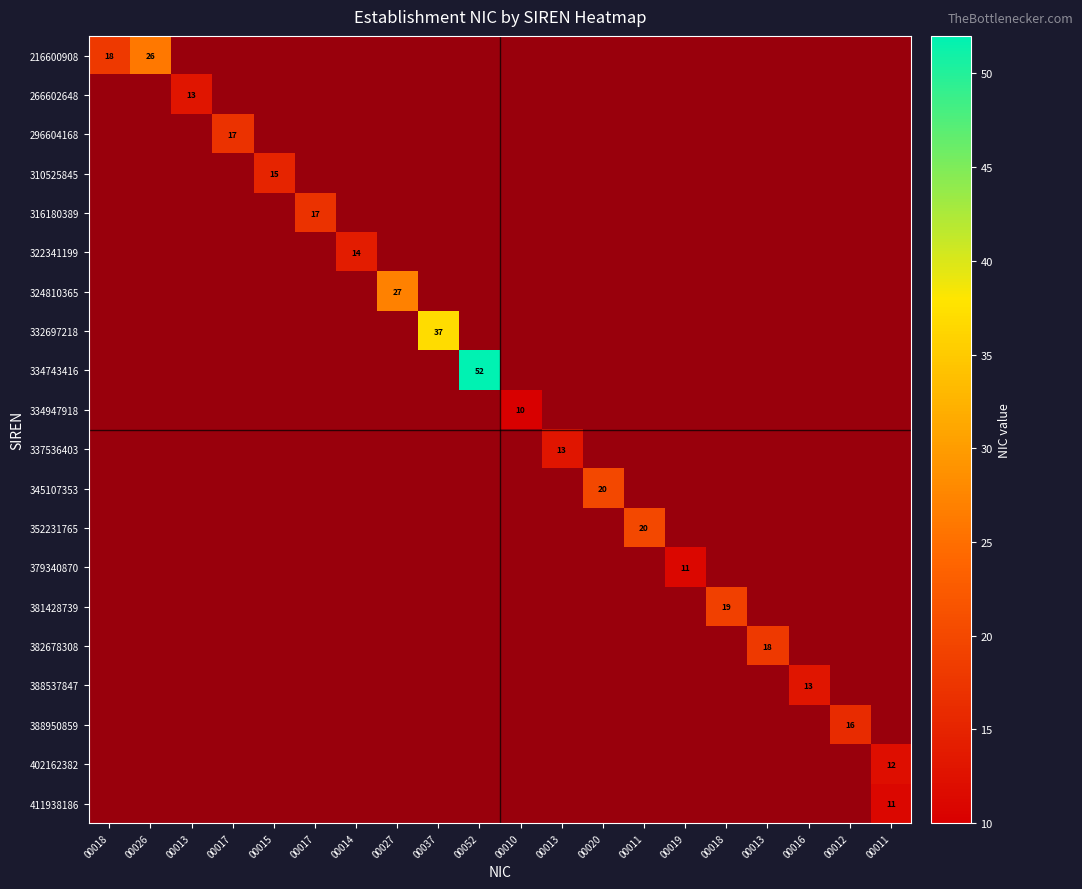

What is the difference between the maximum and minimum values in the 402162382 series?

12